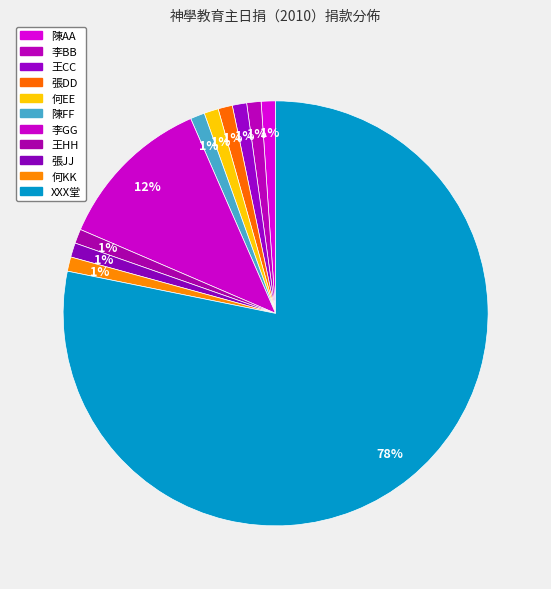

Combined, what portion of the pie is 張JJ and XXX堂?

79.3%